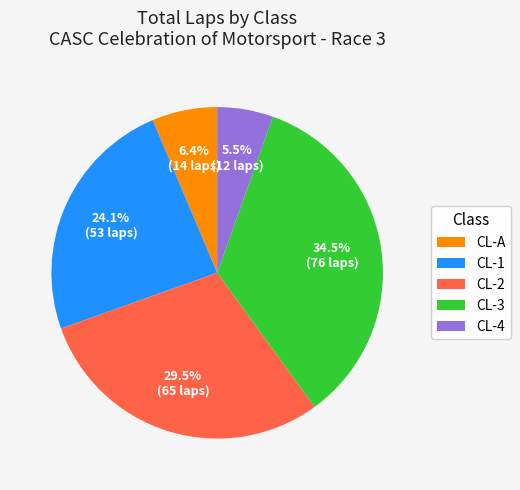

What percentage is NOT represented by CL-3?

65.5%